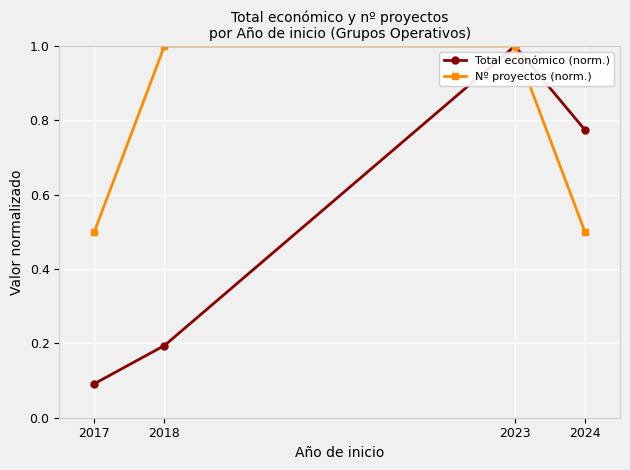

The value of Total económico (norm.) at 2024 is 1.3. True or false?

False